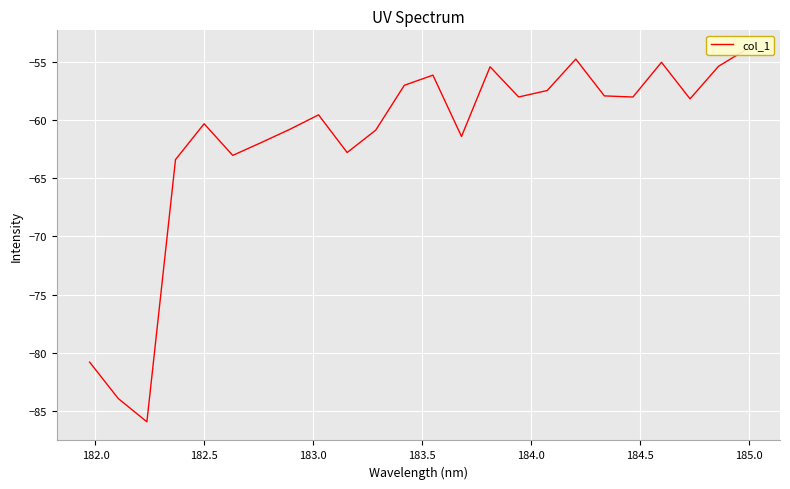

How many categories are shown in the chart?

24